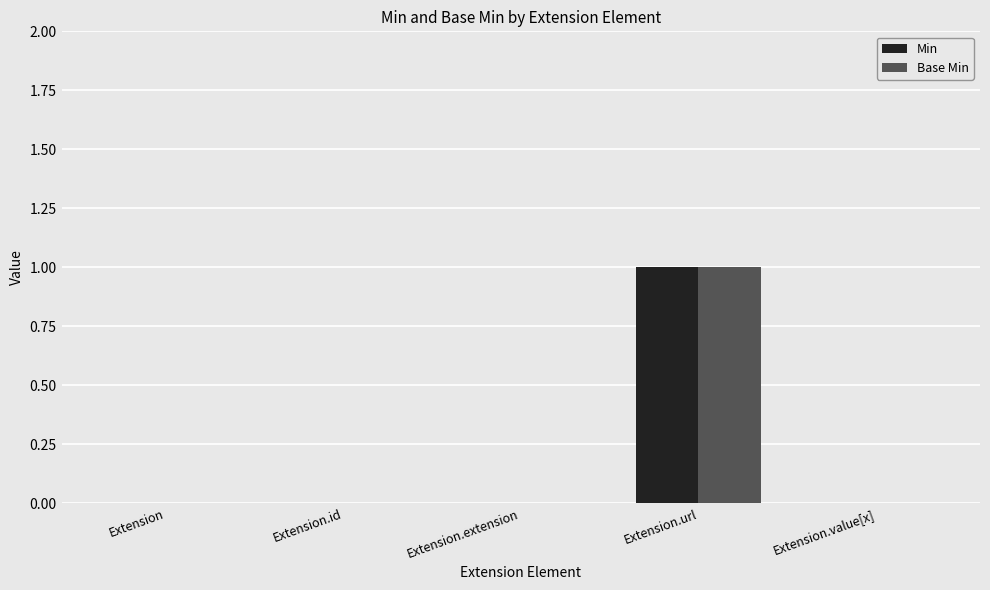

Reading left to right, extract all data points from this chart.

Min: Extension=0	Extension.id=0	Extension.extension=0	Extension.url=1	Extension.value[x]=0
Base Min: Extension=0	Extension.id=0	Extension.extension=0	Extension.url=1	Extension.value[x]=0